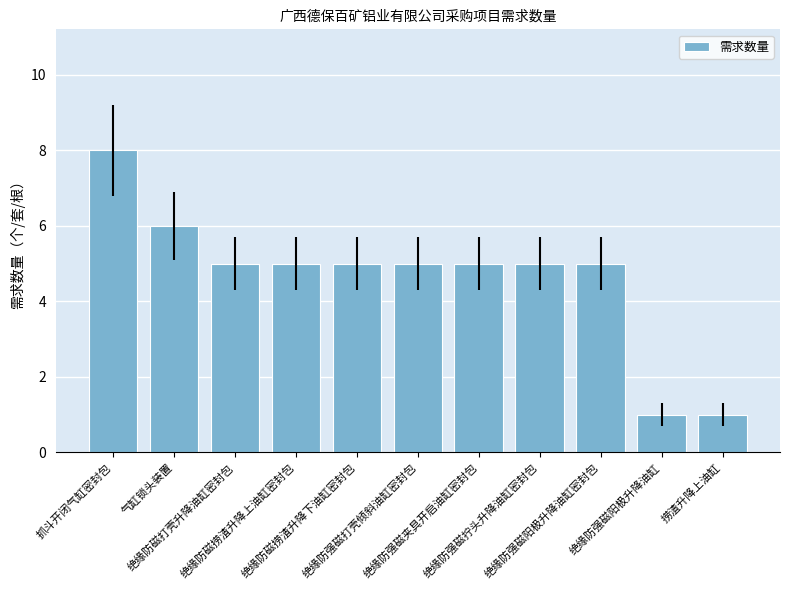

What is the smallest value displayed?

1